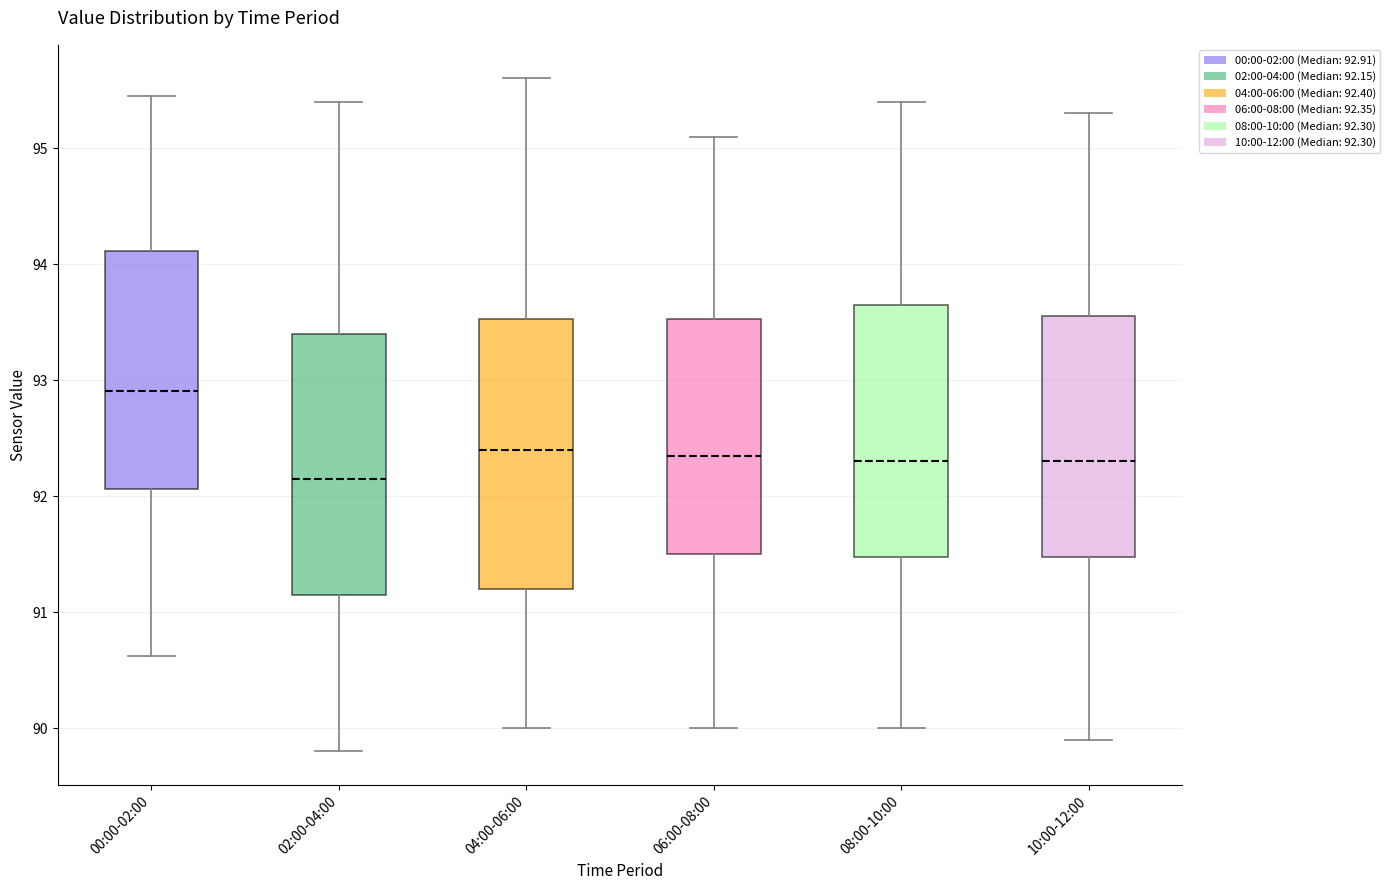

Reading left to right, transcribe this box plot: for each box, give where its median line is, the range the box spans, and where its two whiskers end, as read against the y-axis. The values are not printed on the chart, so give them approximately, as read against the axis.

00:00-02:00: median 92.9, box 92.1 to 94.1, whiskers 90.6 to 95.5
02:00-04:00: median 92.2, box 91.2 to 93.4, whiskers 89.8 to 95.4
04:00-06:00: median 92.4, box 91.2 to 93.5, whiskers 90.0 to 95.6
06:00-08:00: median 92.4, box 91.5 to 93.5, whiskers 90.0 to 95.1
08:00-10:00: median 92.3, box 91.5 to 93.7, whiskers 90.0 to 95.4
10:00-12:00: median 92.3, box 91.5 to 93.6, whiskers 89.9 to 95.3